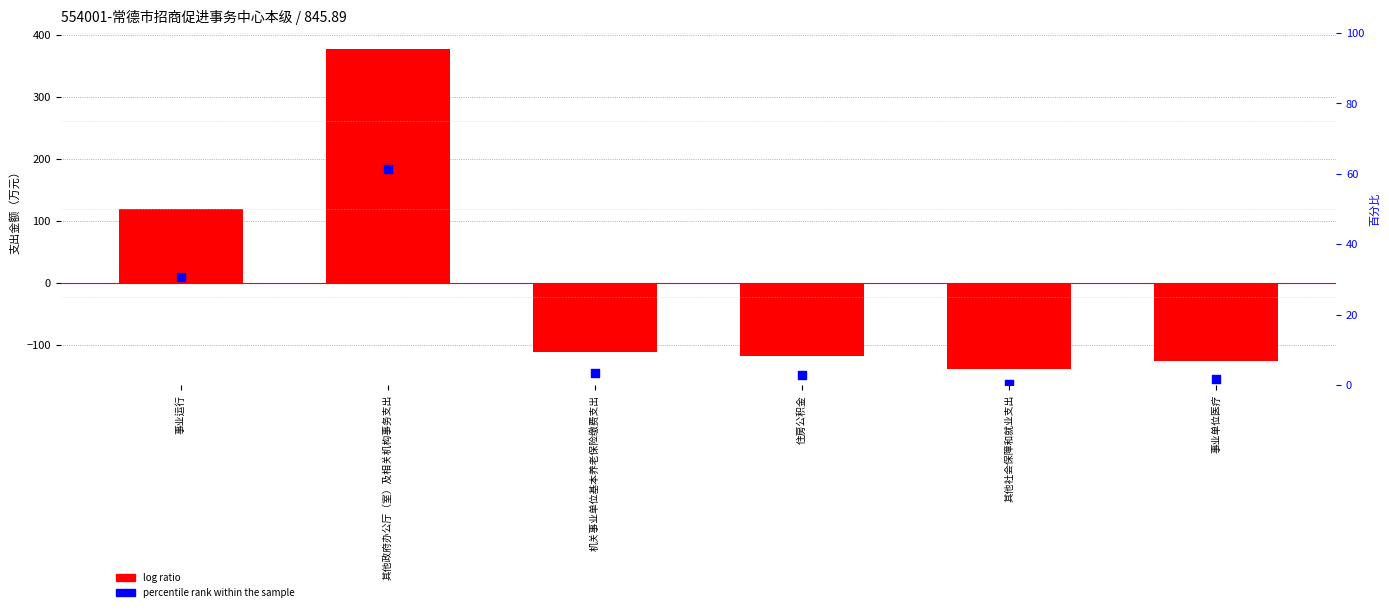

What are all the series names shown in the legend?

log ratio, percentile rank within the sample